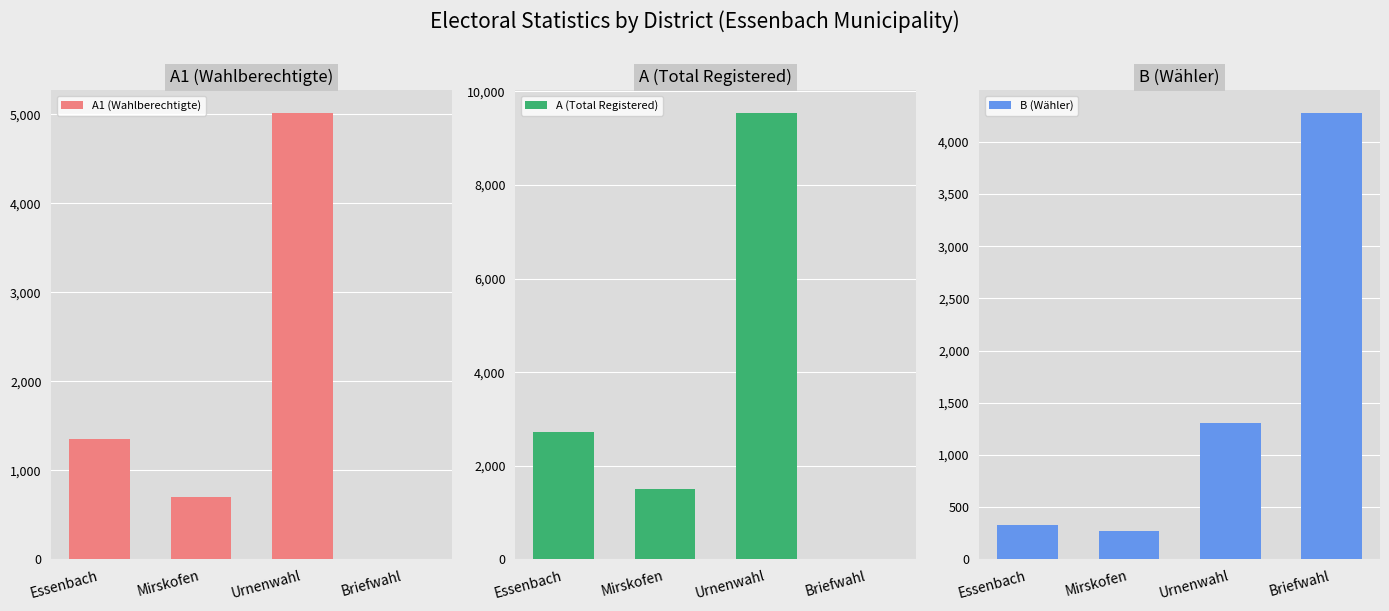

What is the label of the 3rd bar from the right?

Mirskofen